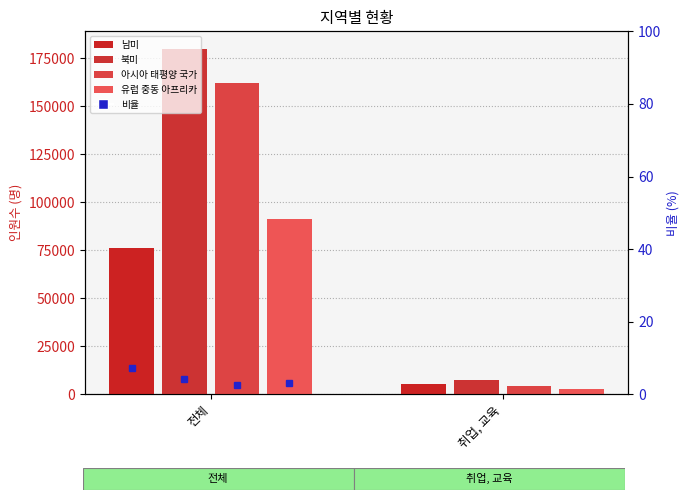

What is the average value of the 아시아 태평양 국가 series?

83013